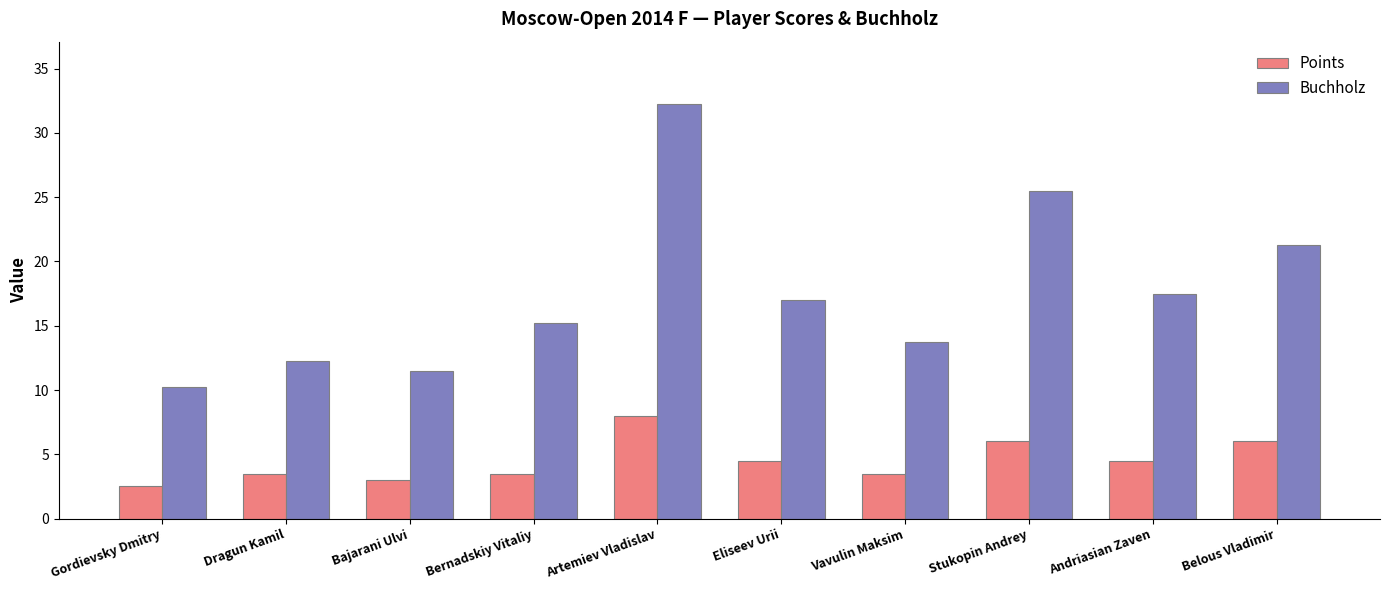

How many values in the Buchholz series are below 17?

5